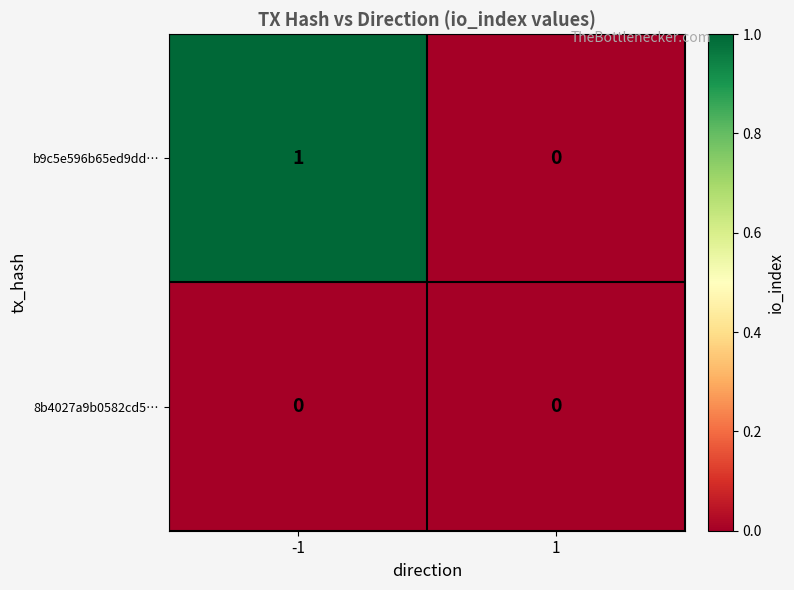

How many data points does each series have?

2